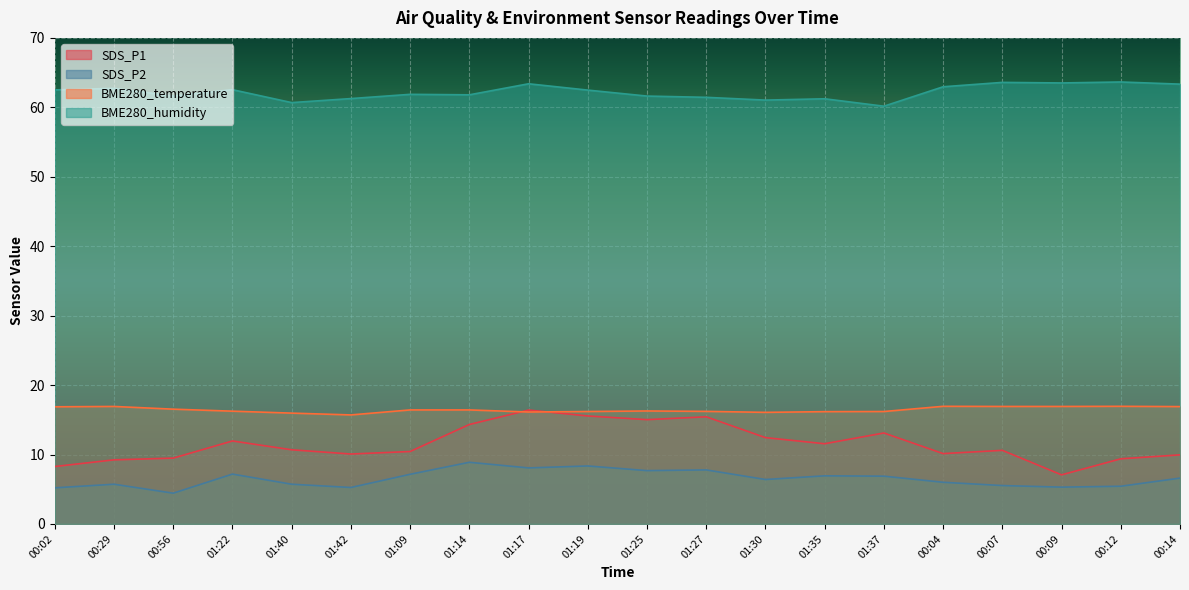

Which series has the largest total across all categories?

BME280_humidity